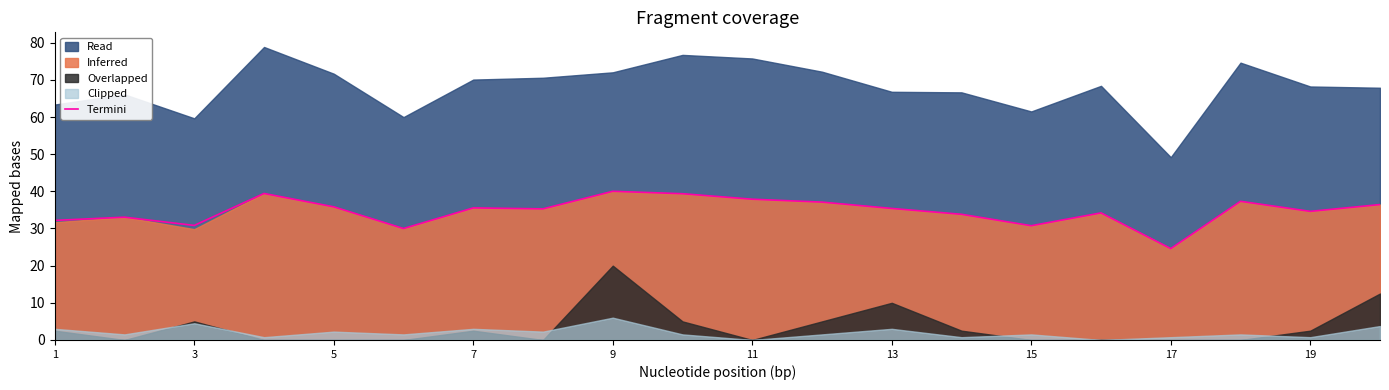

True or false: Termini has a value of 14.1 at 3.

False